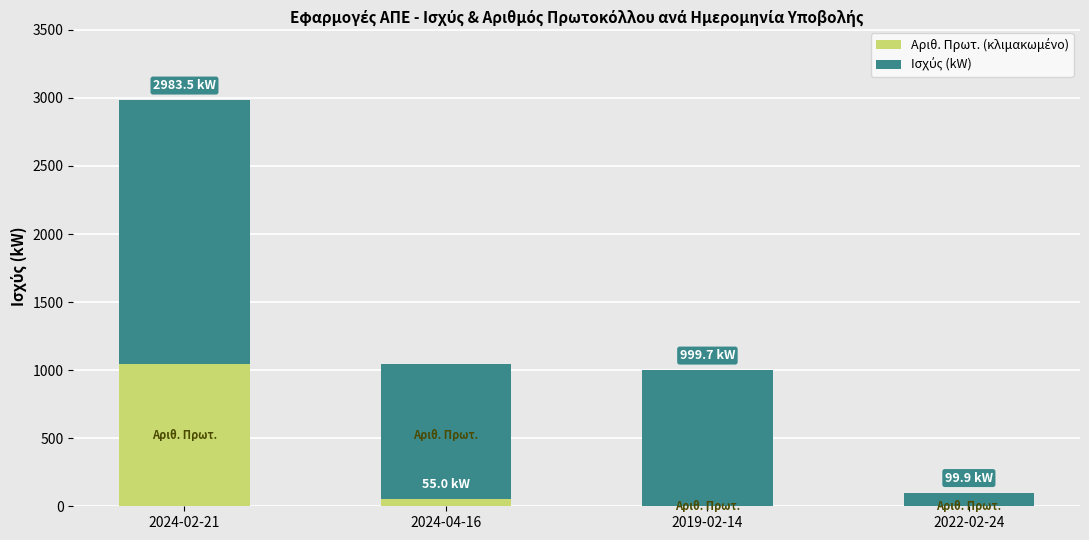

Between 2024-02-21 and 2024-04-16, which series saw the biggest shift?

Ισχύς (kW)